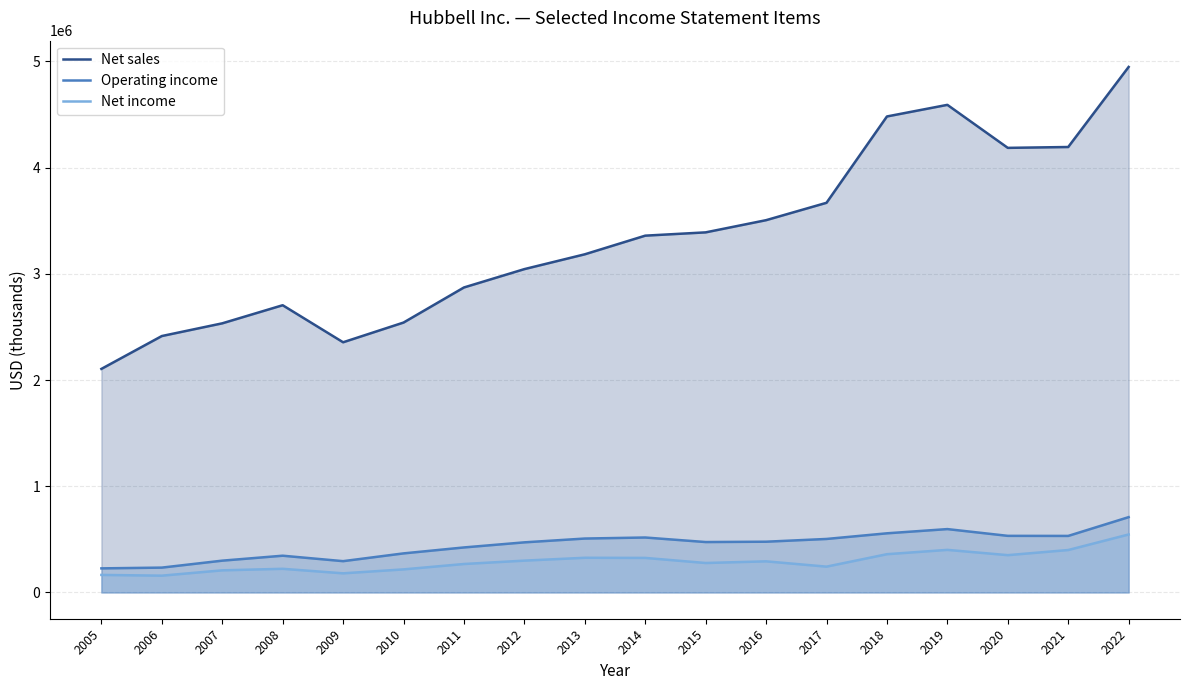

Reading left to right, list all the values displayed in this chart.

Net sales (line): 2104900	2414300	2533900	2704400	2355600	2541200	2871600	3044400	3183900	3359400	3390400	3505200	3668800	4481700	4591000	4186000	4194100	4947900
Operating income (line): 226800	233900	299400	346000	294700	367800	423800	471800	507600	517400	474600	477800	503700	556900	596600	533000	532300	709100
Net income (line): 165100	158100	208300	222700	180100	217200	267900	299700	326500	325300	277300	293000	243100	360200	400900	351200	399500	545900